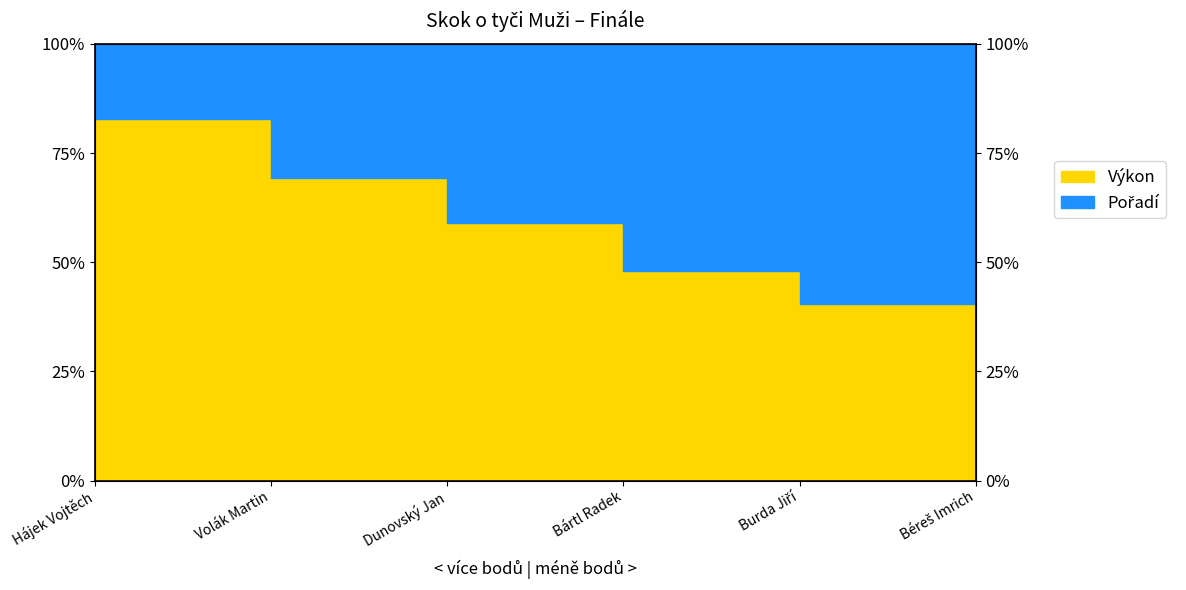

Rank the categories by value from highest to lowest.

Hájek Vojtěch, Volák Martin, Dunovský Jan, Bártl Radek, Burda Jiří, Béreš Imrich